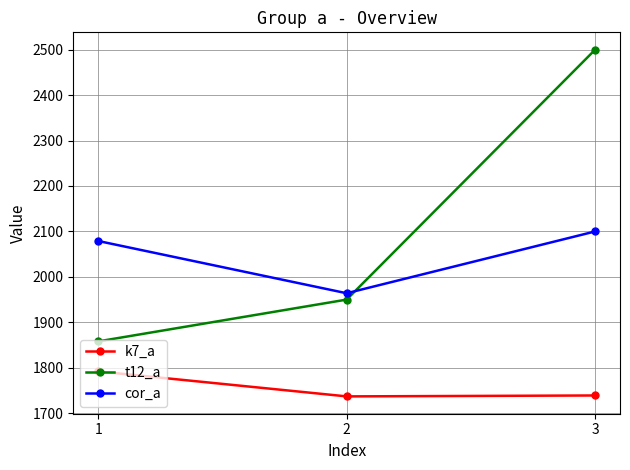

Which series changed the most between 2 and 3?

t12_a